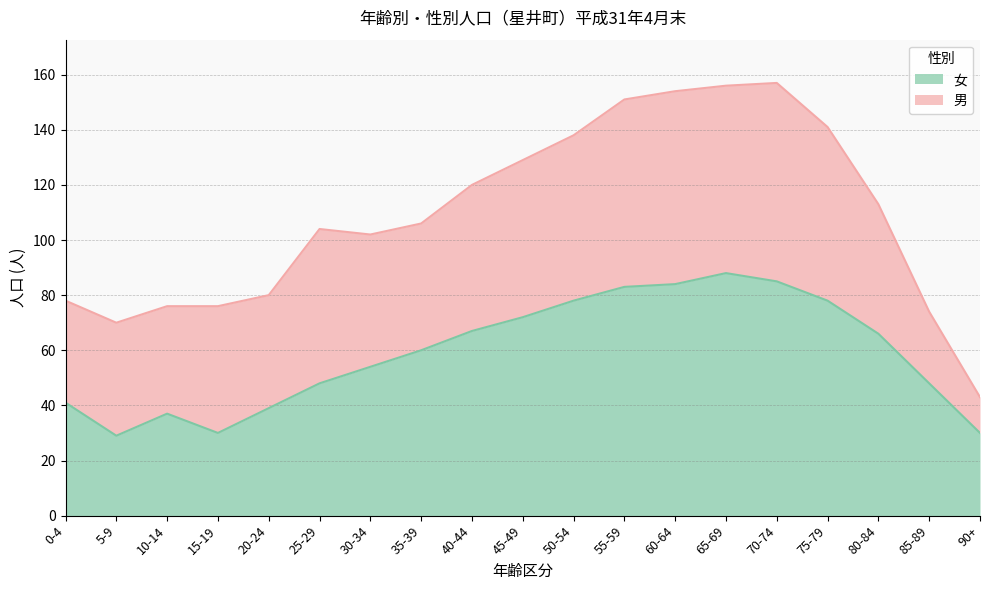

At which category does the chart reach its minimum across all series?

5-9